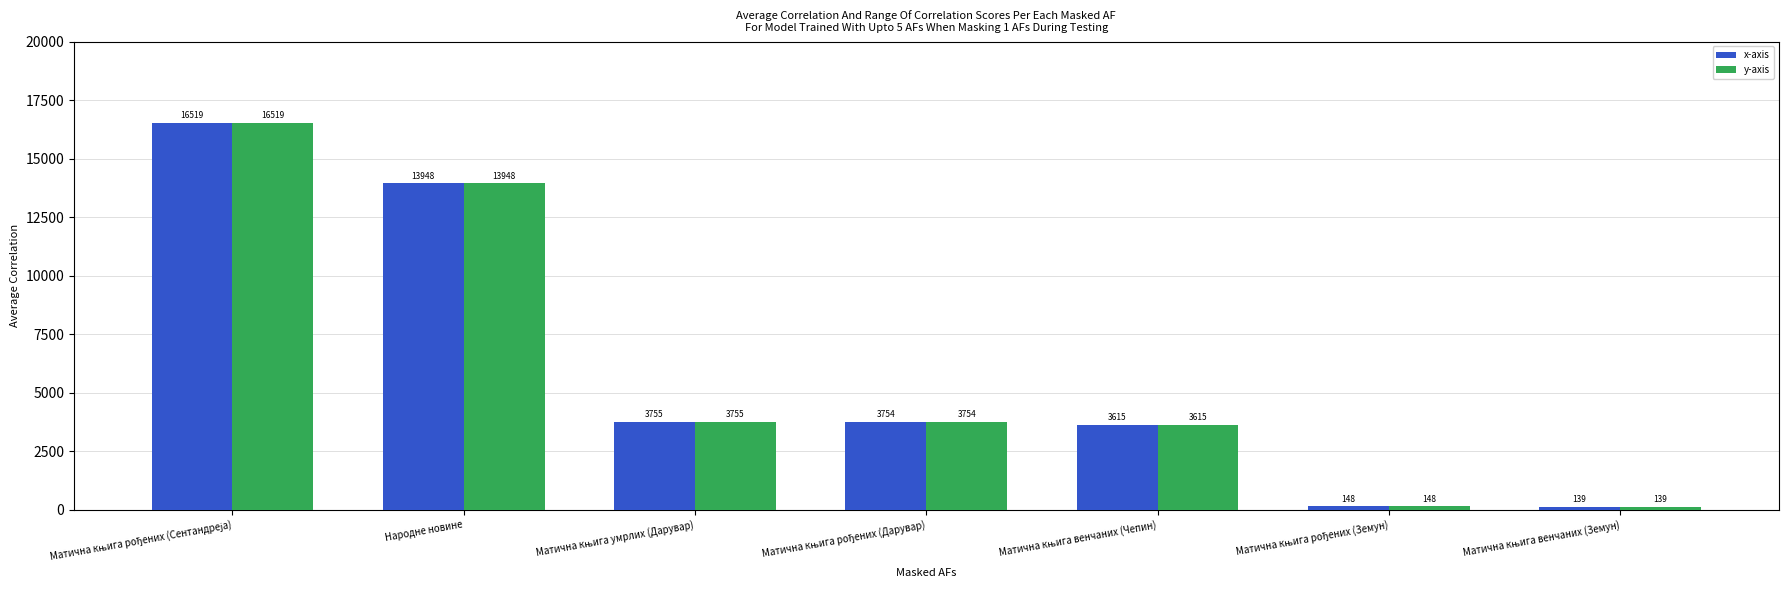

The value of y-axis at Народне новине is 13948. True or false?

True